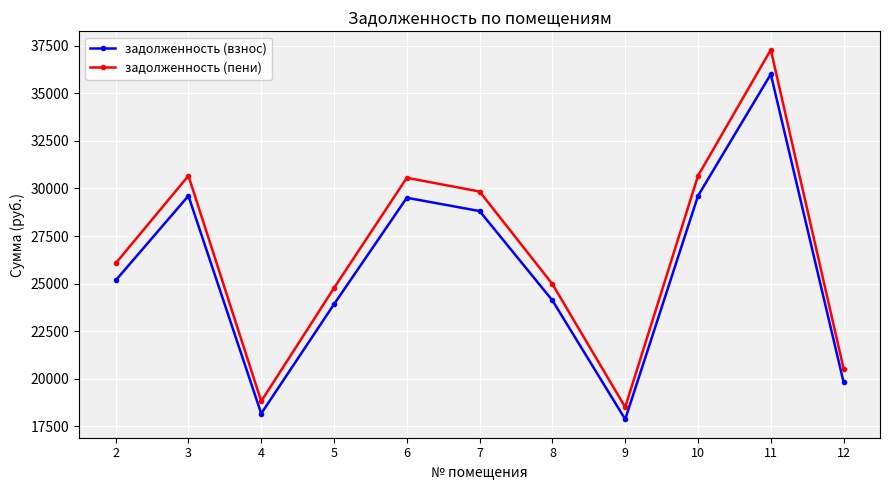

Where is the first local minimum for задолженность (взнос)?

4